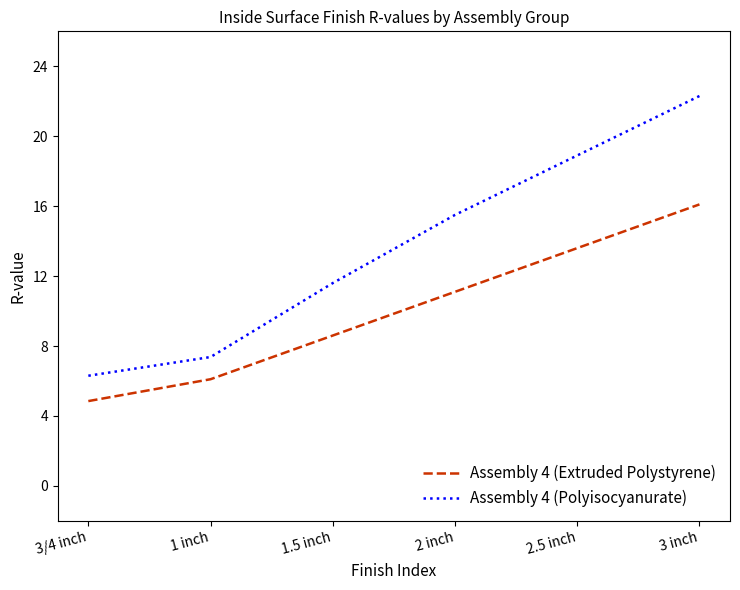

Does the chart have visible grid lines?

No